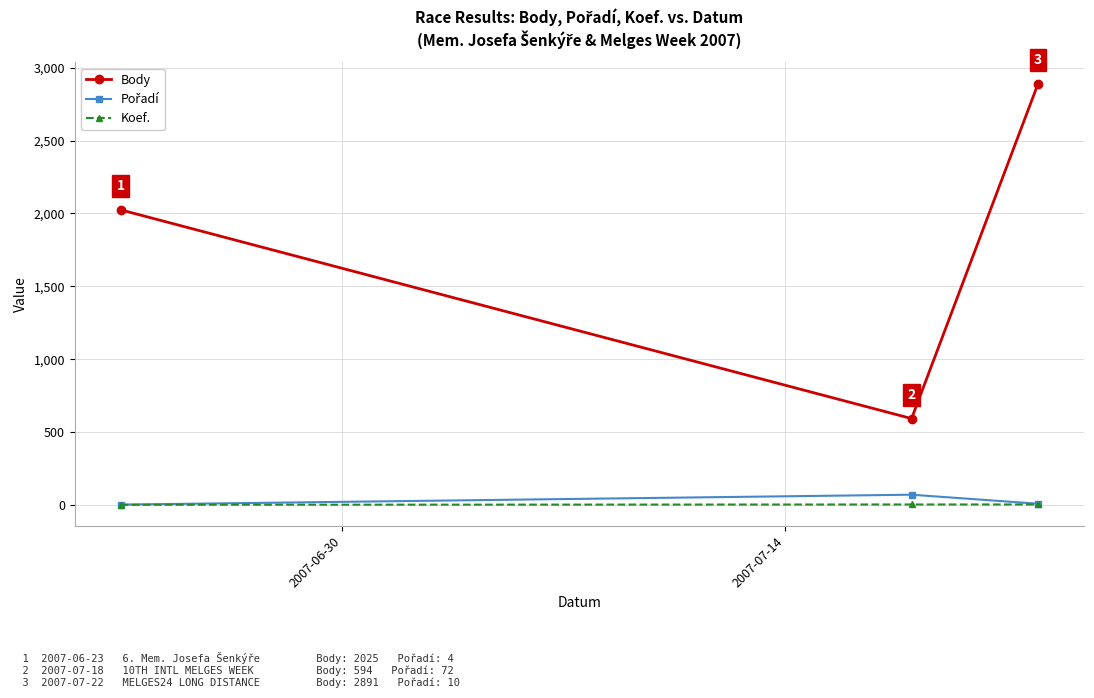

What is the value of the Koef. point at the 1st from the left?

3